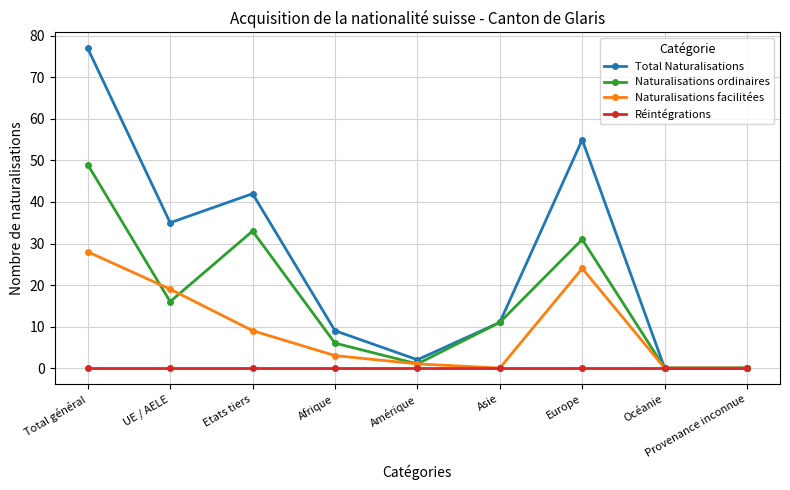

Which label corresponds to the largest value in the chart?

Total général